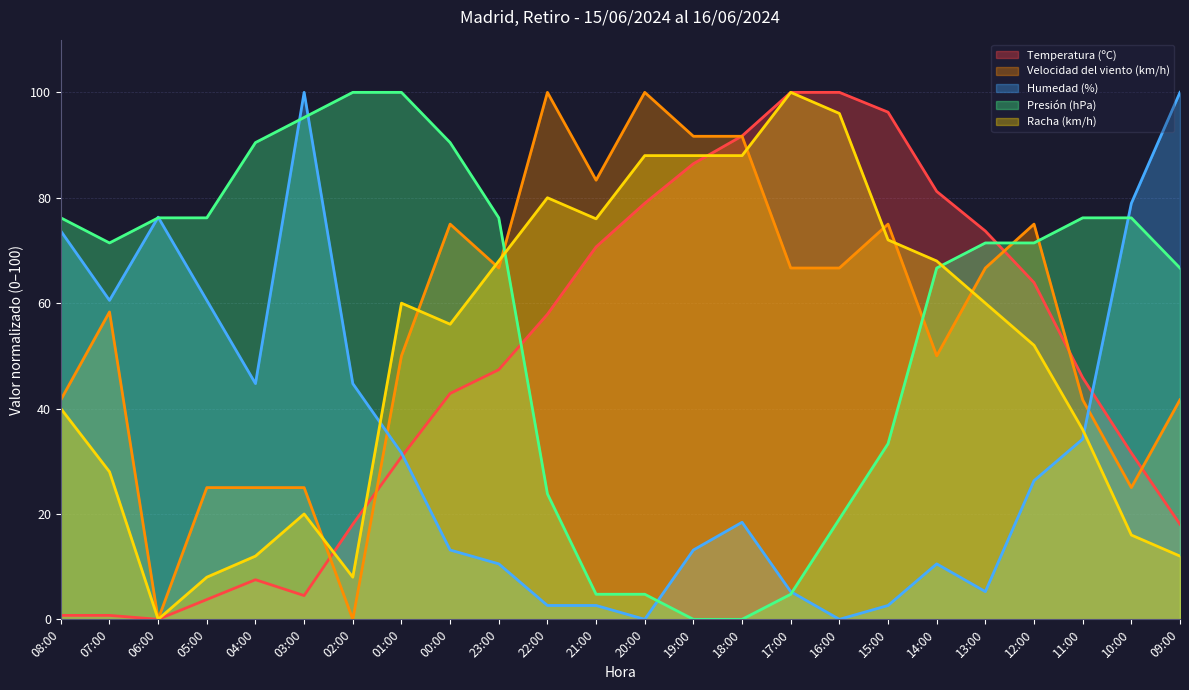

At 17:00, list the series in order from largest to smallest.

Temperatura (ºC), Racha (km/h), Velocidad del viento (km/h), Humedad (%), Presión (hPa)